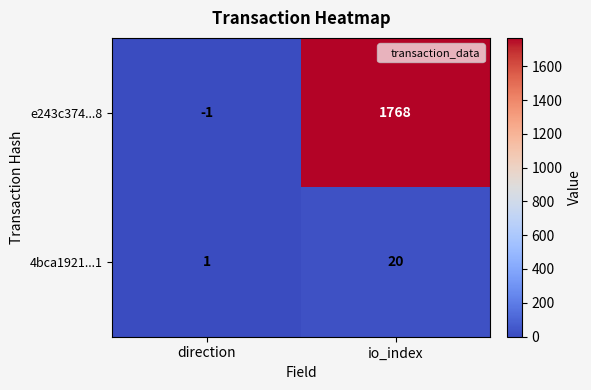

Rank the series by their average value, from lowest to highest.

4bca1921...1, e243c374...8